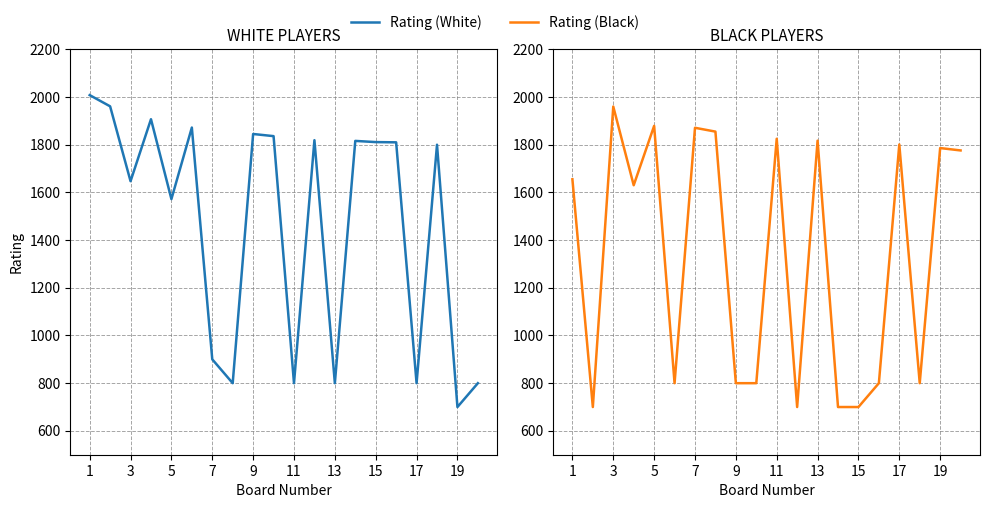

List the series in order of their peak value, lowest first.

Rating (Black), Rating (White)